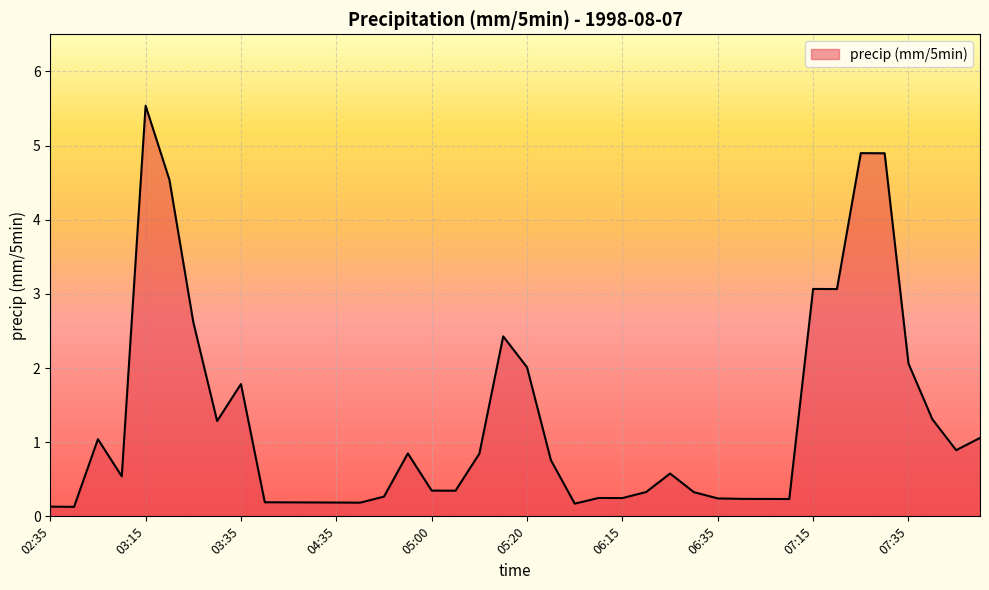

What is the minimum value shown in the chart?

0.1